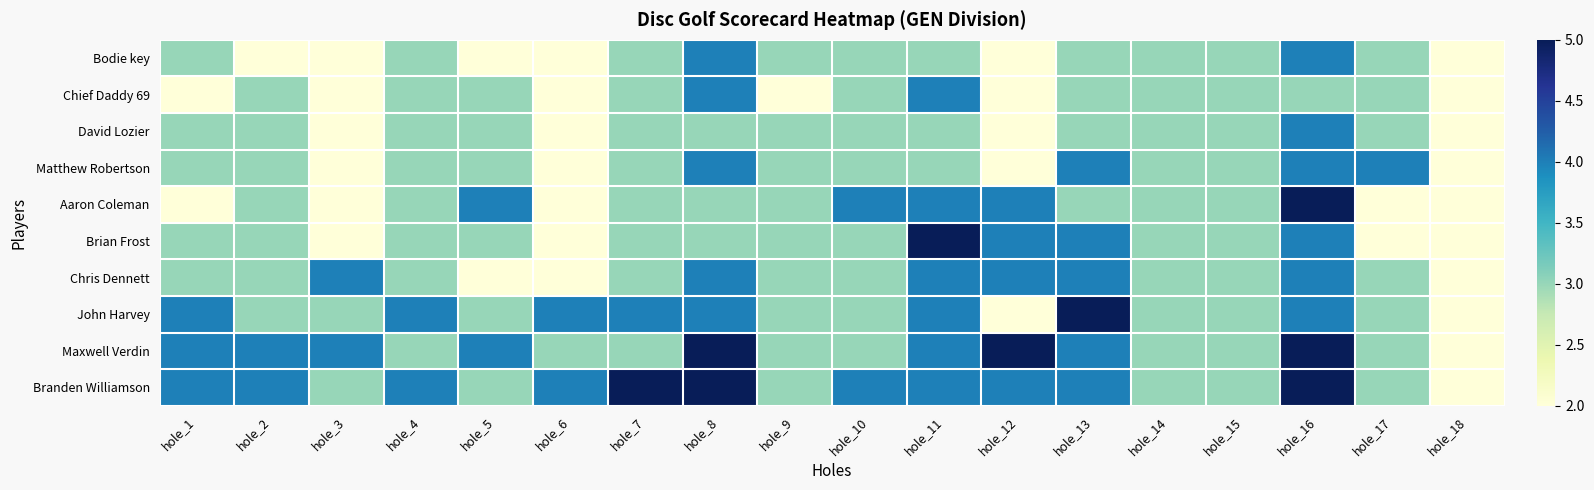

List the series in order of their peak value, lowest first.

Bodie key, Chief Daddy 69, David Lozier, Matthew Robertson, Chris Dennett, Aaron Coleman, Brian Frost, John Harvey, Maxwell Verdin, Branden Williamson